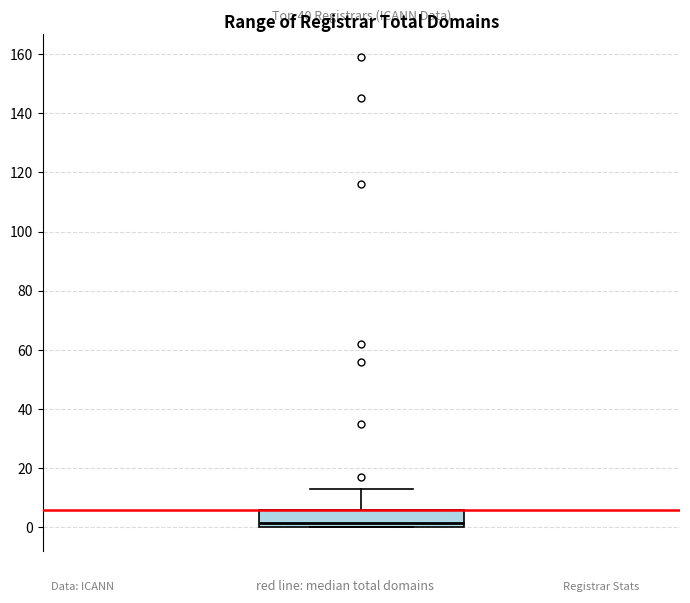

Read this box plot against the y-axis: the position of the median line, the range covered by the box, and the ends of both whiskers. The values are not printed on the chart, so give them approximately, as read against the axis.

median 2, box 0 to 6, whiskers 0 to 14